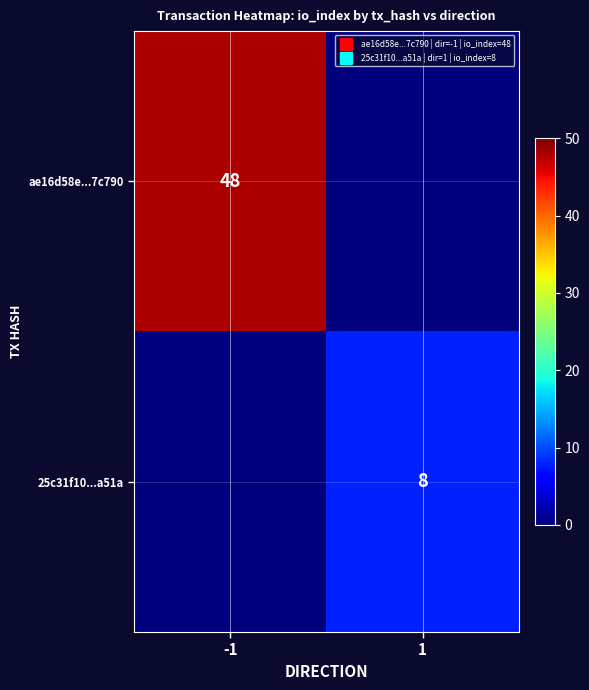

How many values in ae16d58e...7c790 are above zero?

1